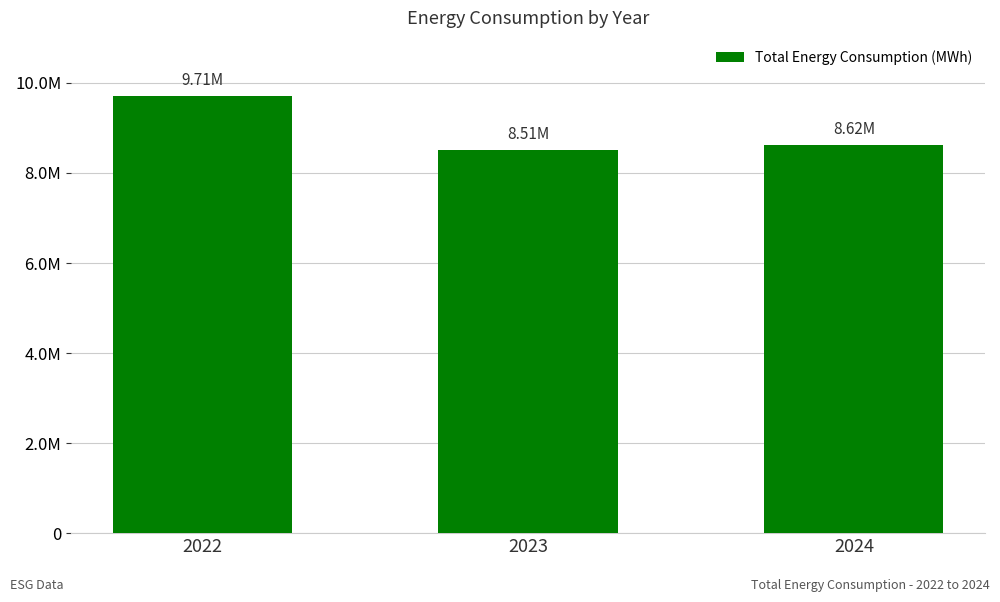

What is the sum of all values?

26840586.9